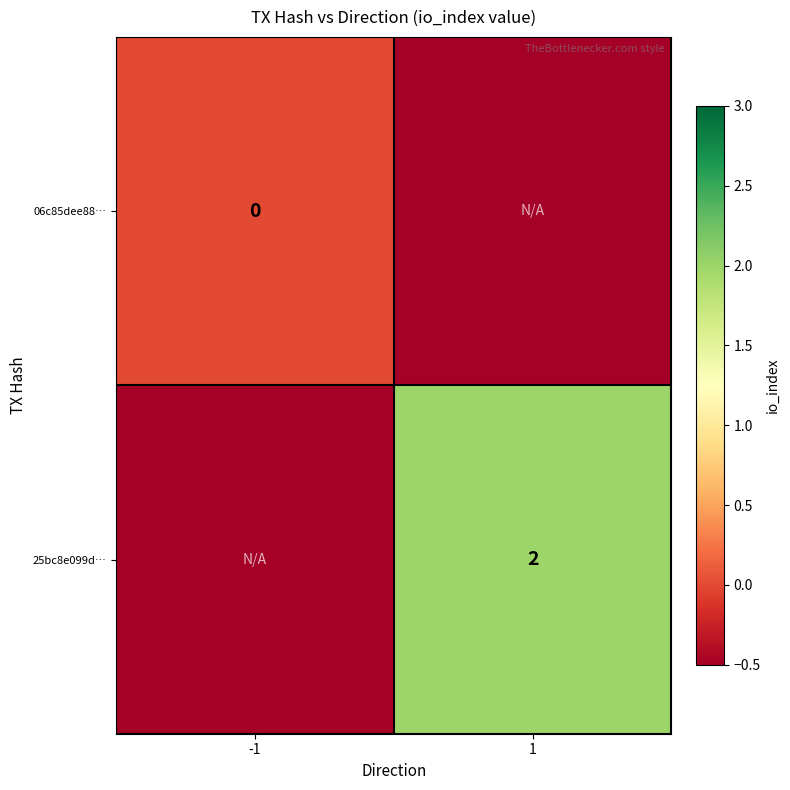

True or false: 25bc8e099d… has a value of 2 at 1.

True